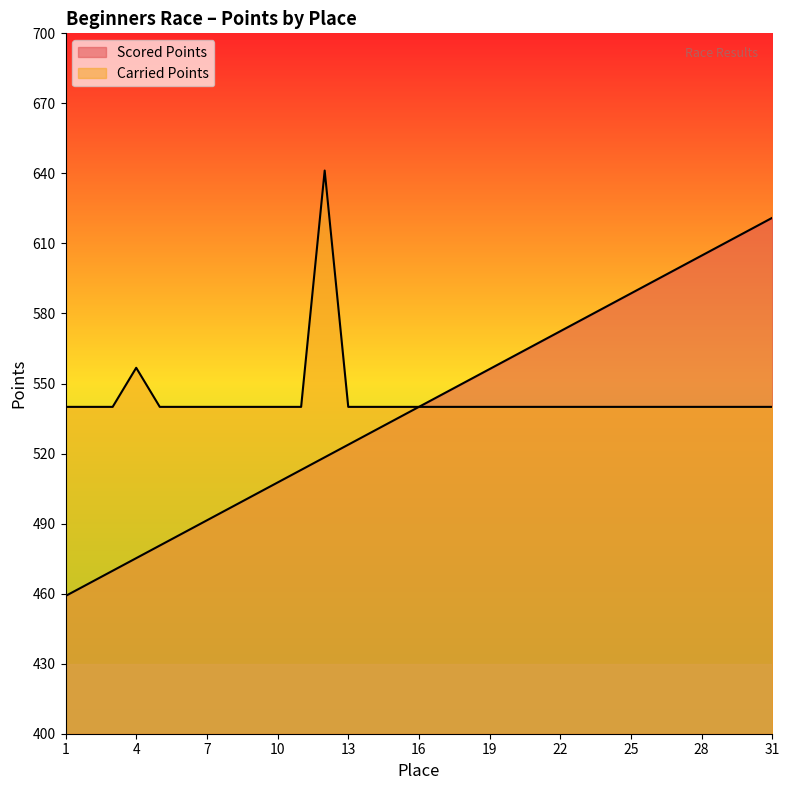

Between 4 and 11, which is larger?

11